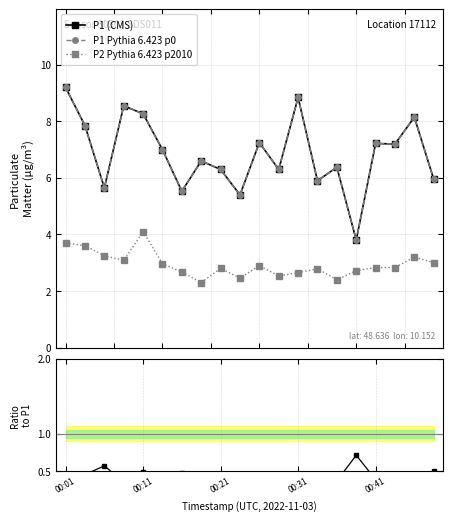

How many values in the P1 Pythia 6.423 p0 series are below 7?

10